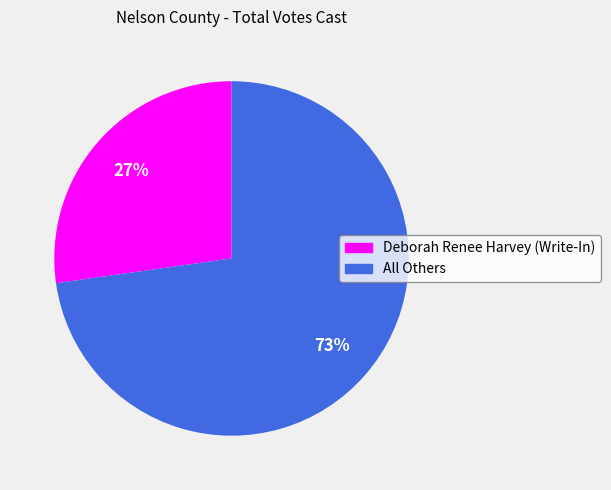

The All Others slice represents 73% of the pie. True or false?

True